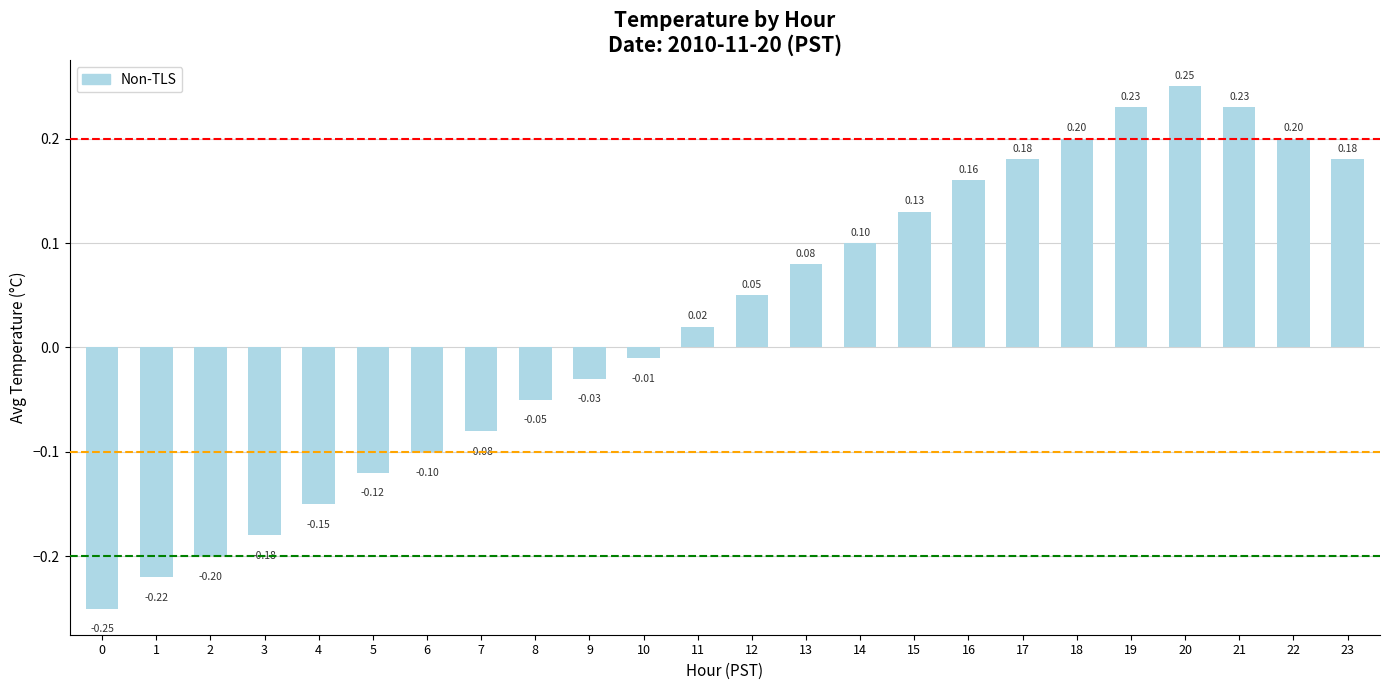

At which label is the value closest to 0?

10